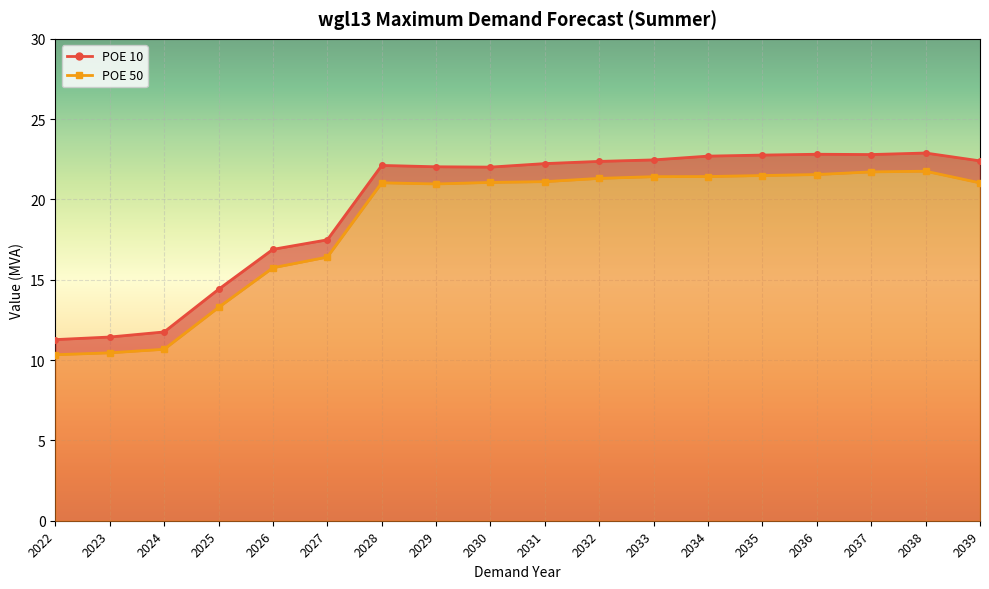

Where is POE 50 nearest to the value 16?

2026